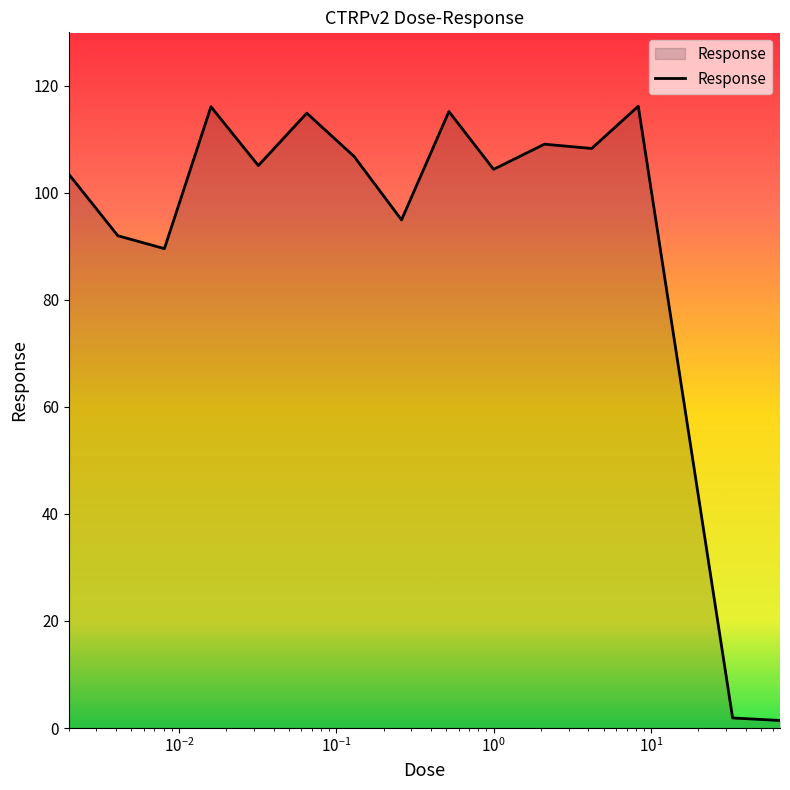

What is the greatest value displayed?

116.2